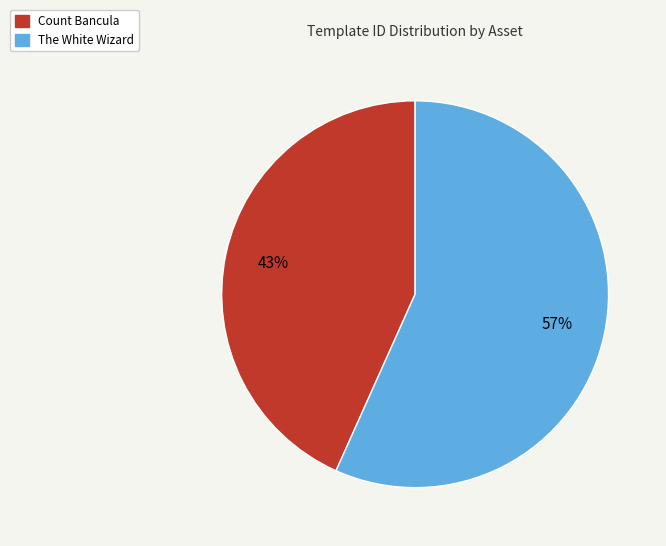

To the nearest percent, what is the average slice percentage?

50%